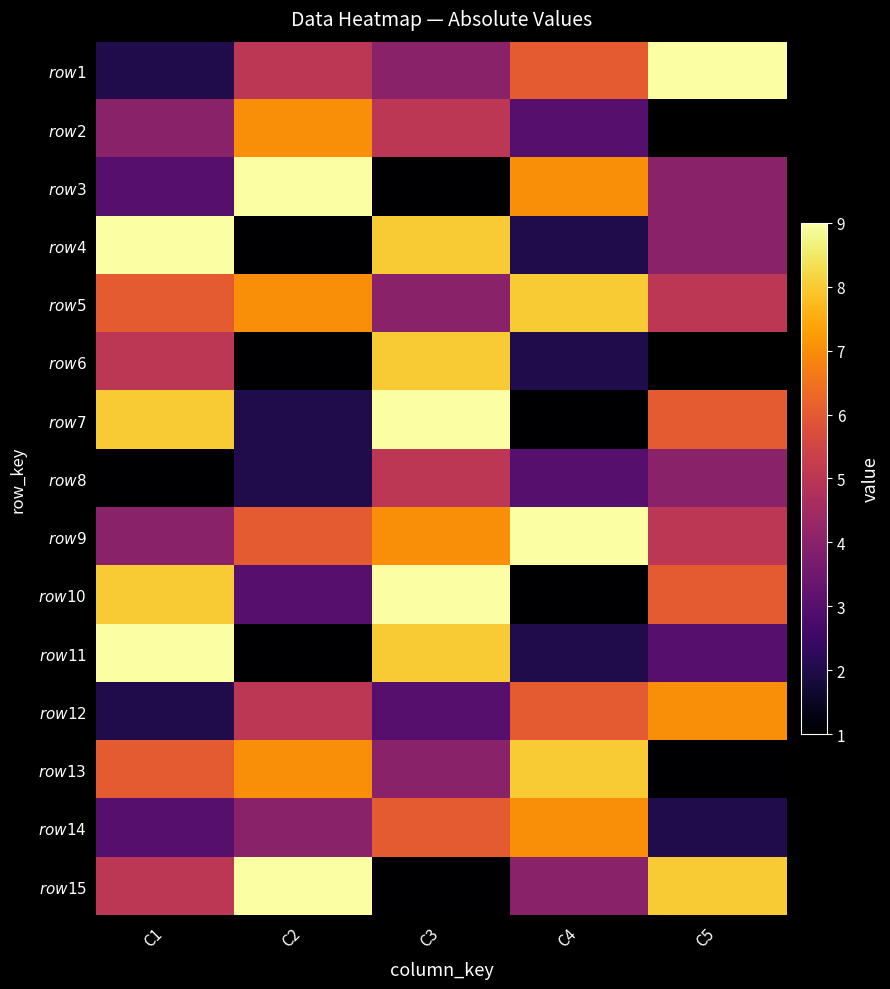

How many data points in $\it{row4}$ are less than 4?

2